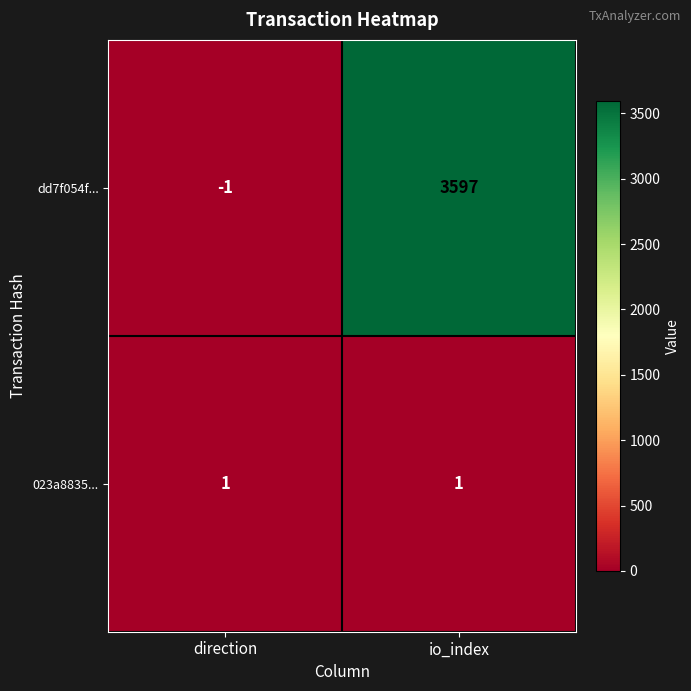

Rank the series at io_index from lowest to highest value.

023a8835..., dd7f054f...